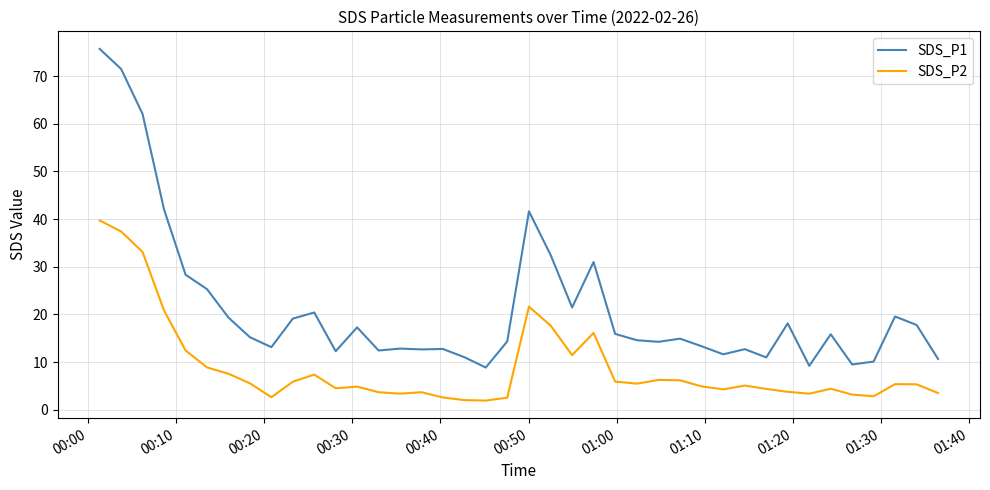

Which series has the largest total across all categories?

SDS_P1